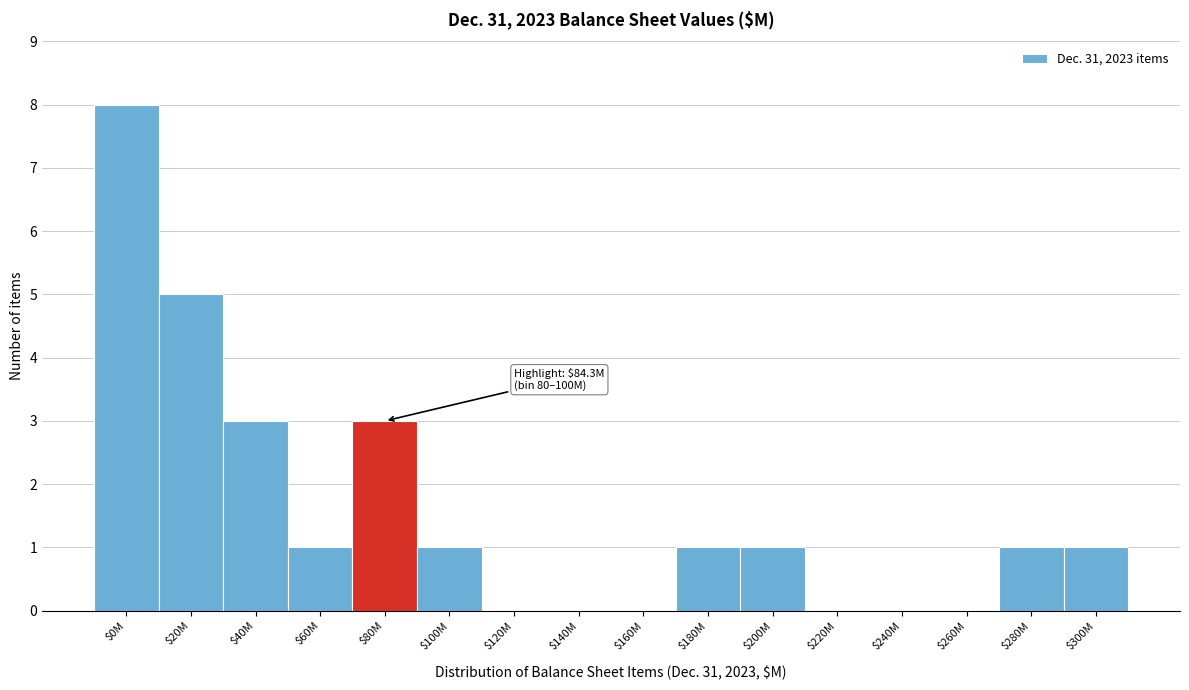

True or false: the data shows 0 at $240M.

True